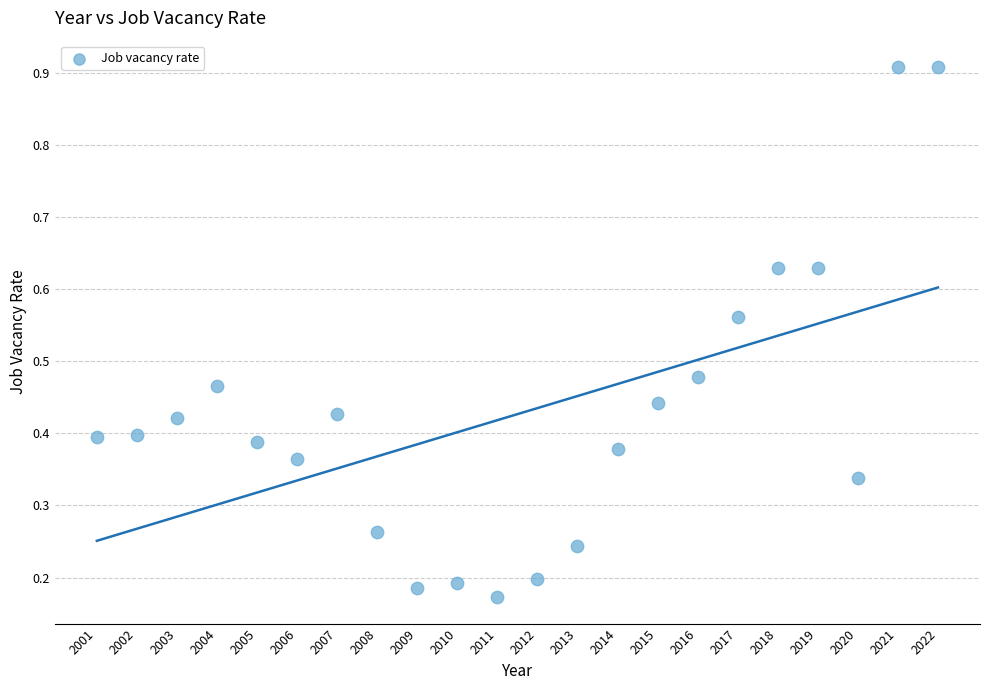

What is the range of Y values (max minus min)?

0.7